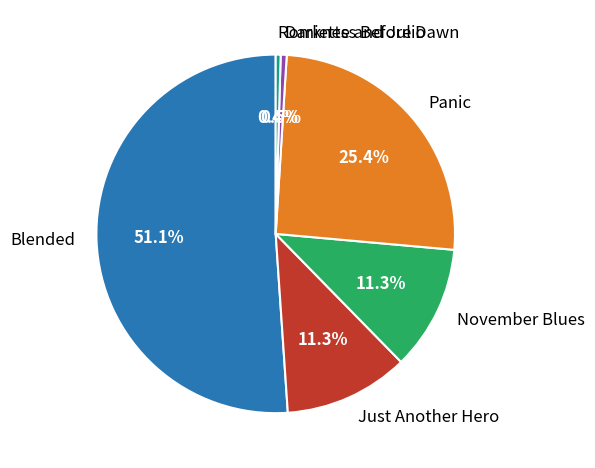

Does Blended account for over 50% of the chart?

Yes